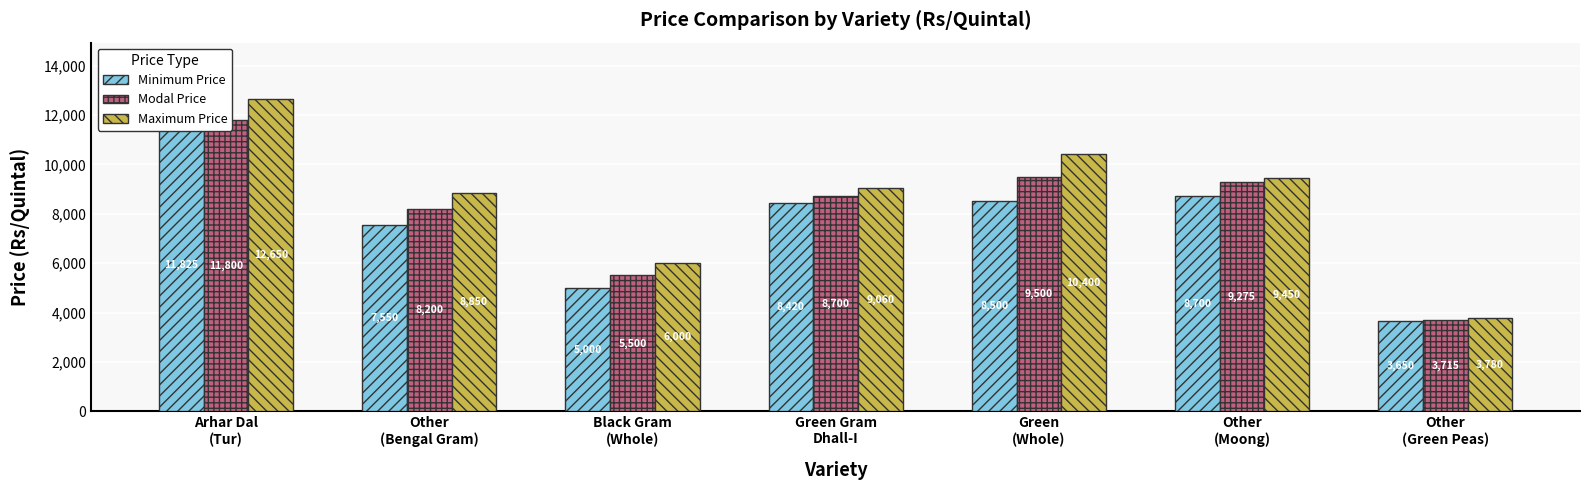

Is it true that Modal Price equals 7926 at Black Gram
(Whole)?

False